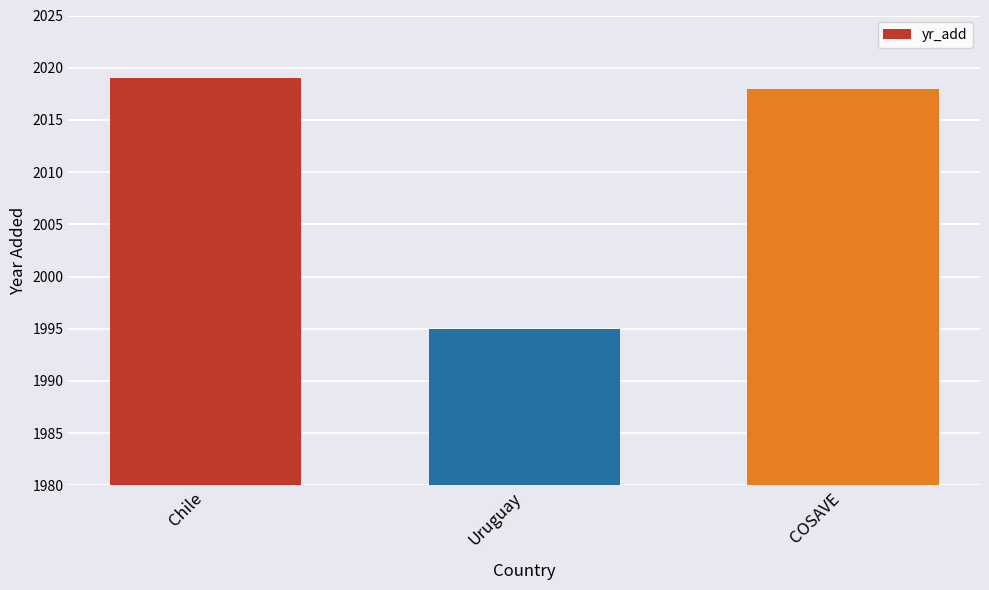

Between Uruguay and COSAVE, which is larger?

COSAVE